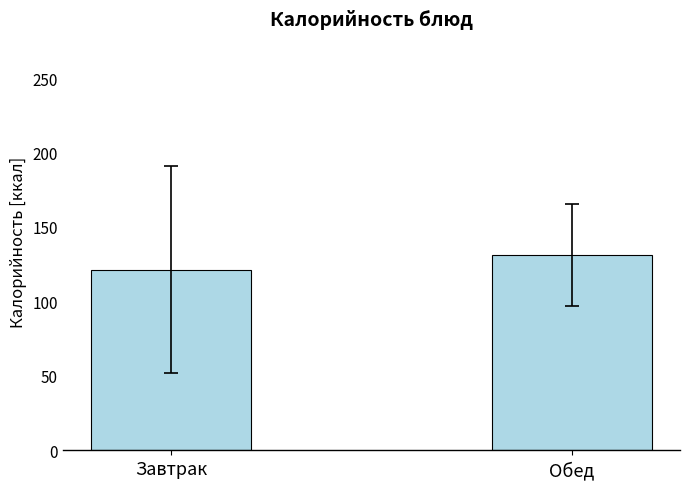

Reading left to right, transcribe all the data shown in this chart.

121.4	131.2